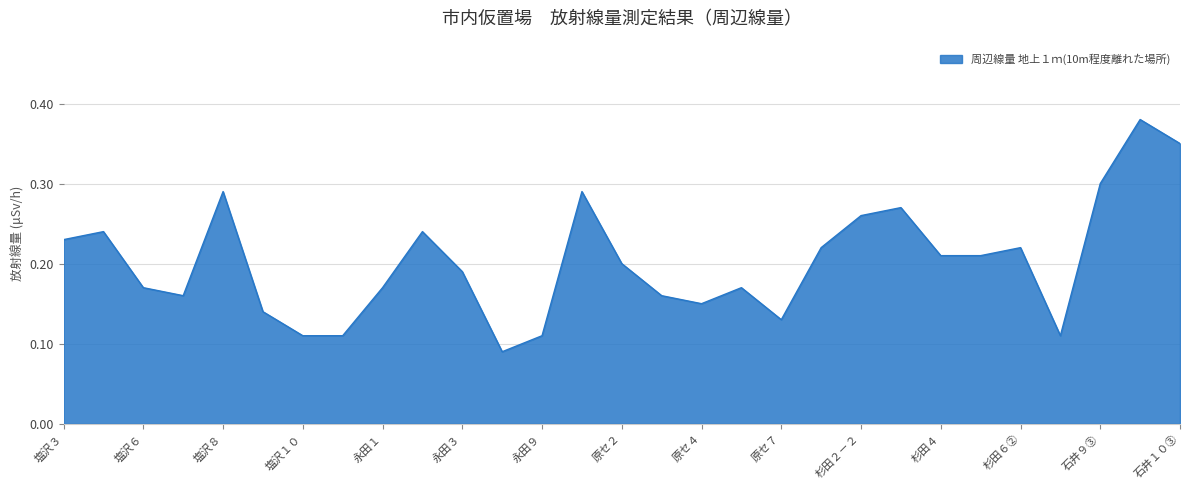

What is the average value?

0.2